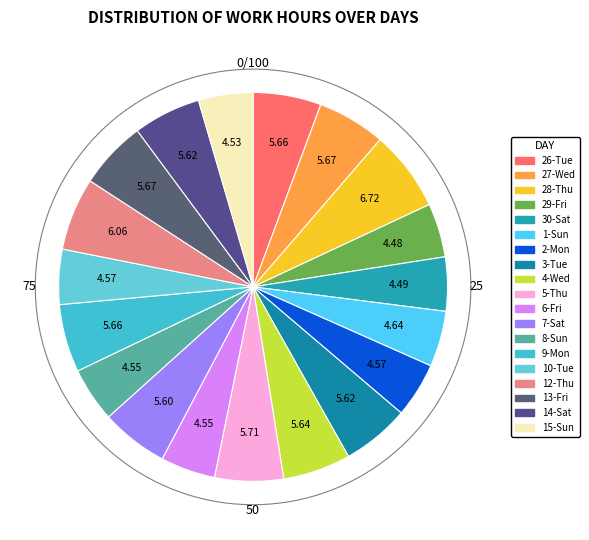

To the nearest percent, what is the combined percentage of 29-Fri and 1-Sun?

9%